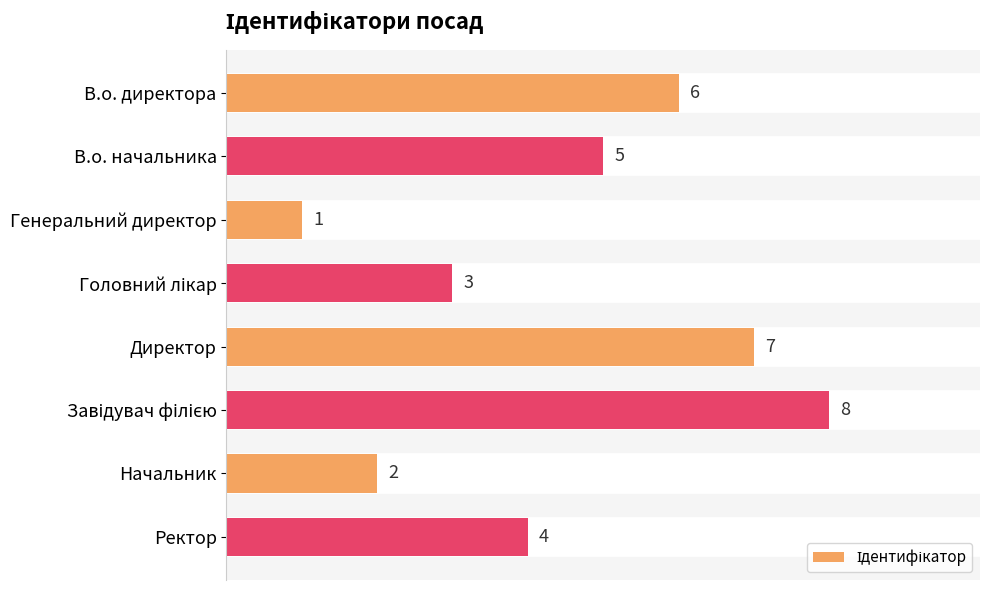

Is it true that the value at Директор is 4?

False